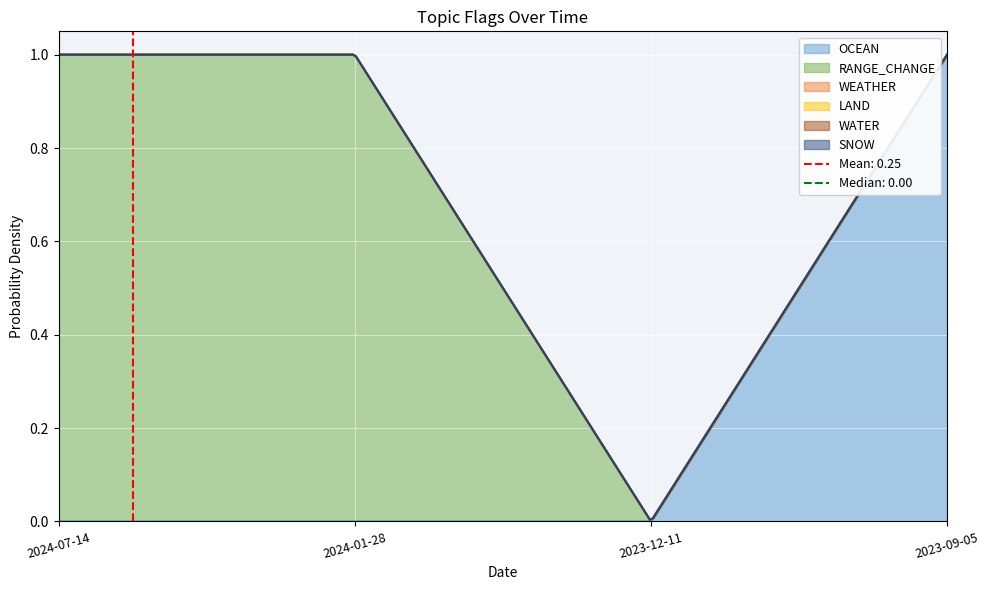

Count the number of categories in the chart.

4